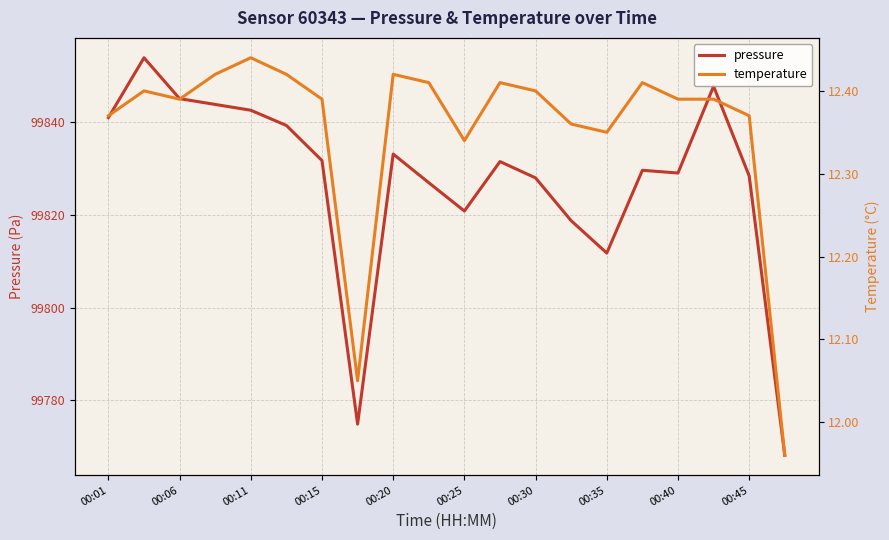

Which series has the widest spread of values?

pressure